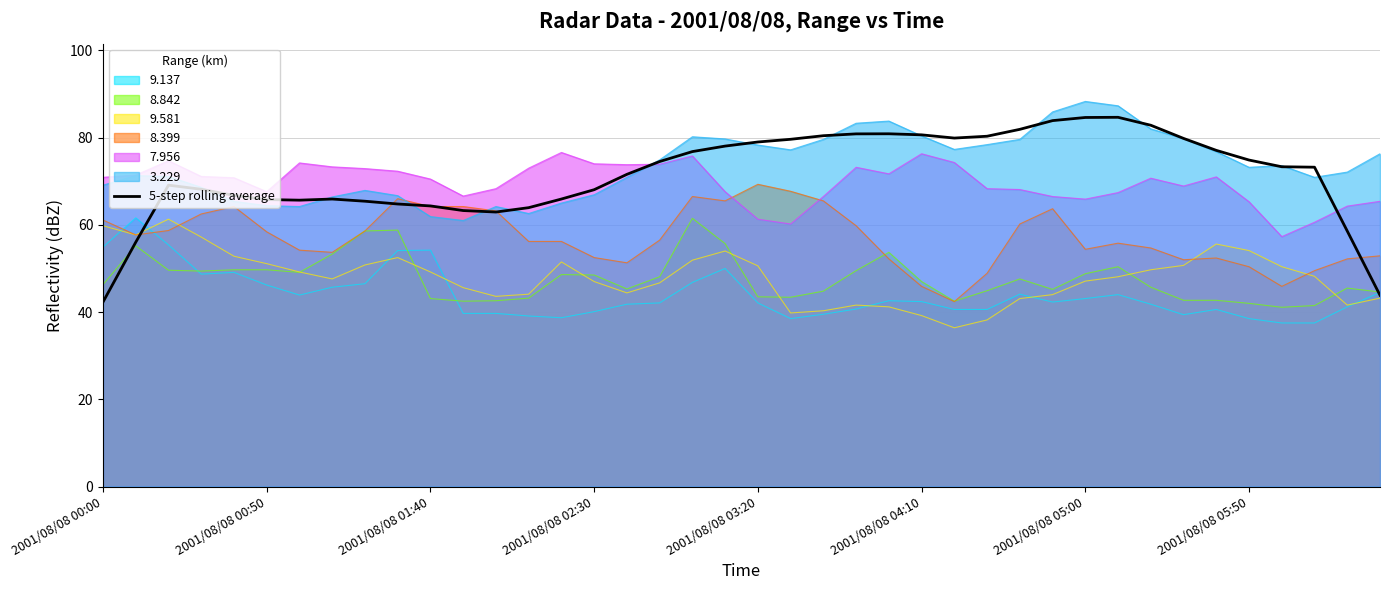

How many interior local peaks (higher than both neighbors) does the data have?

4